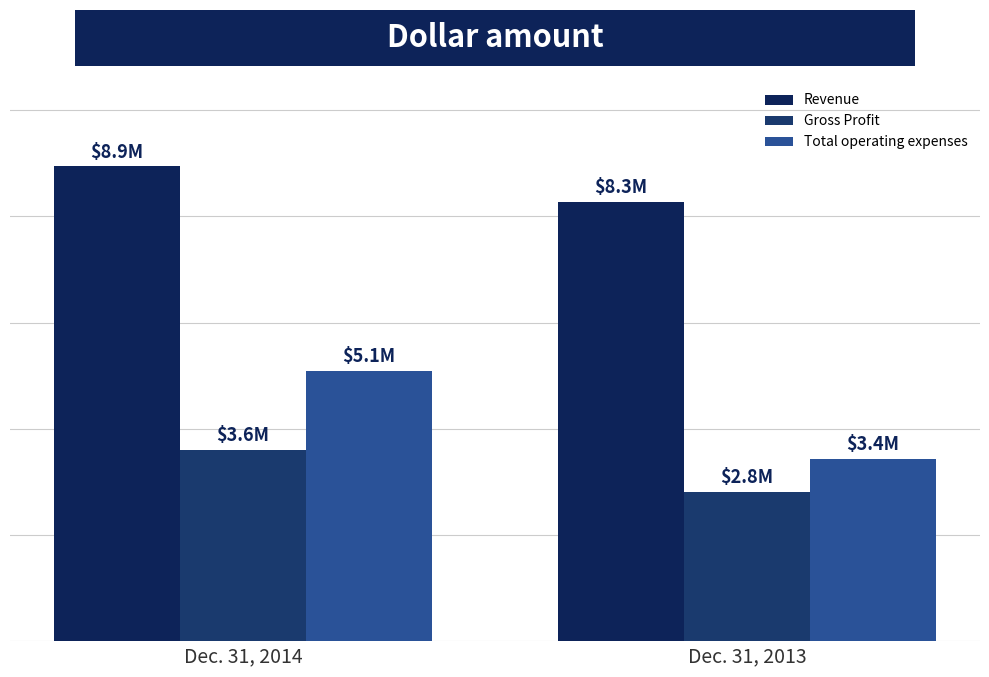

List the series in order of their peak value, lowest first.

Gross Profit, Total operating expenses, Revenue